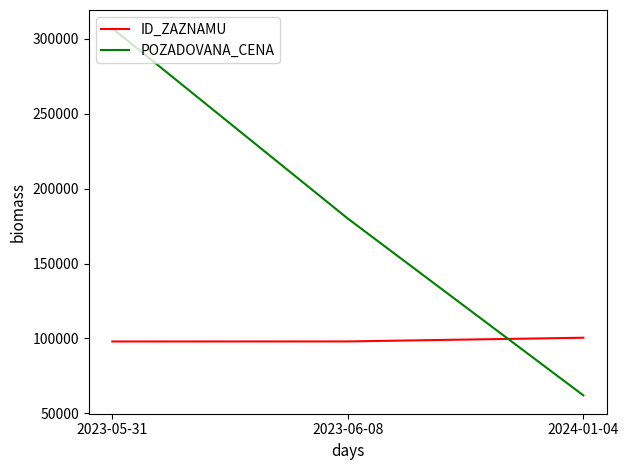

True or false: POZADOVANA_CENA has a value of 148982 at 2023-05-31.

False